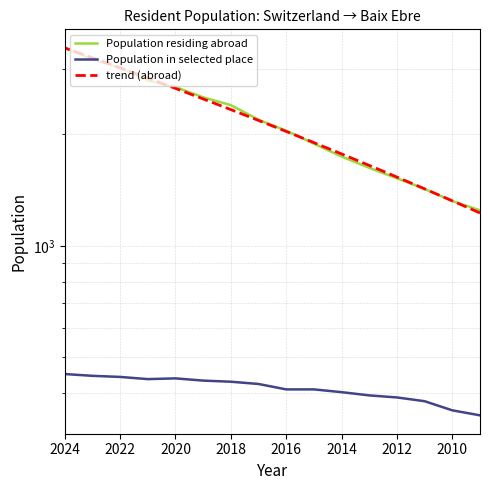

True or false: Population in selected place and Population residing abroad cross at least once.

False